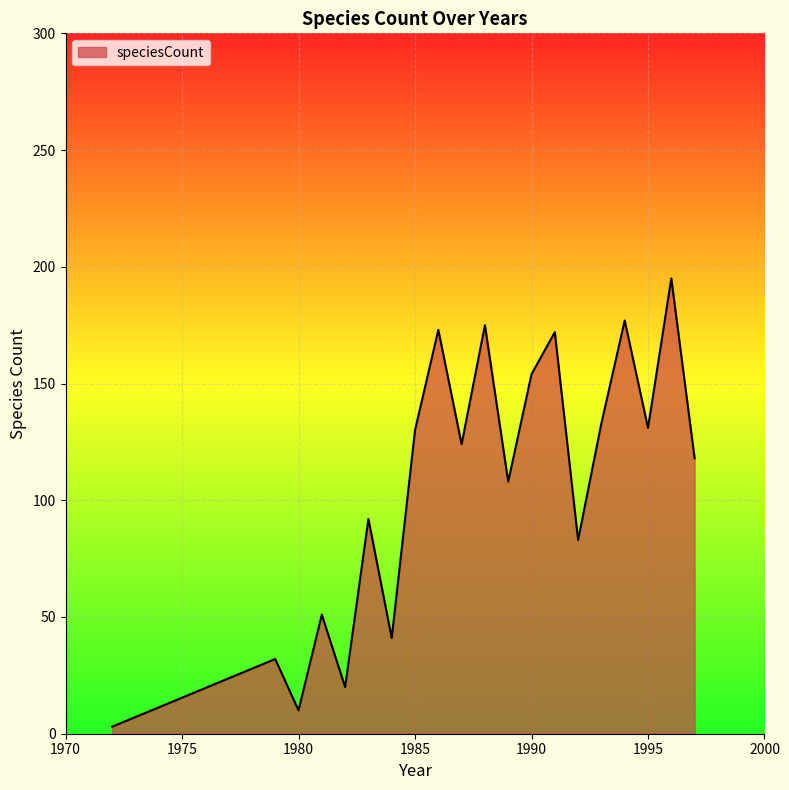

What is the maximum value shown in the chart?

195